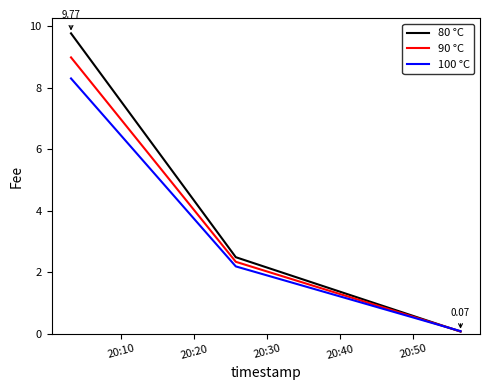

What is the maximum value for 90 °C?

9.0